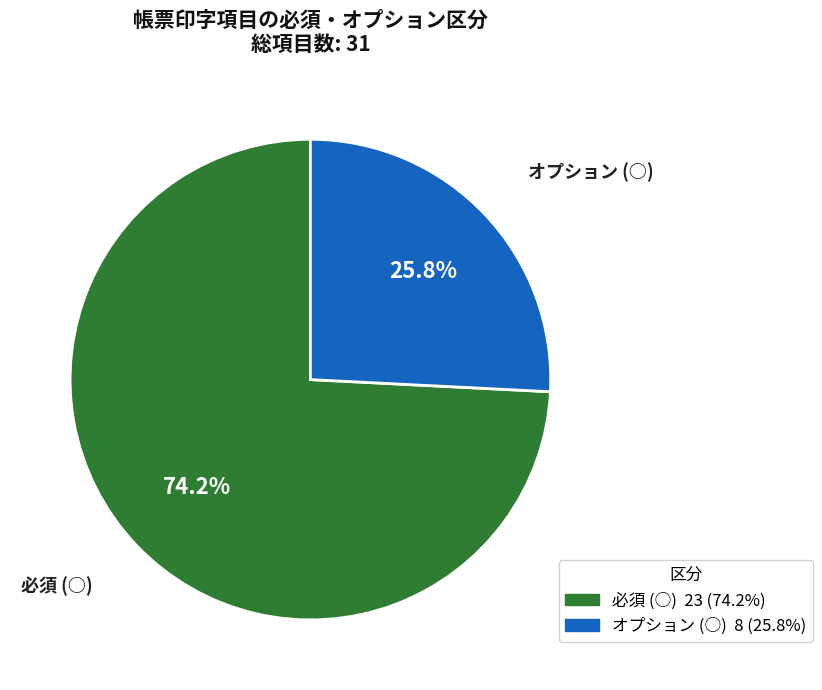

Is there any slice that represents more than half of the pie?

Yes